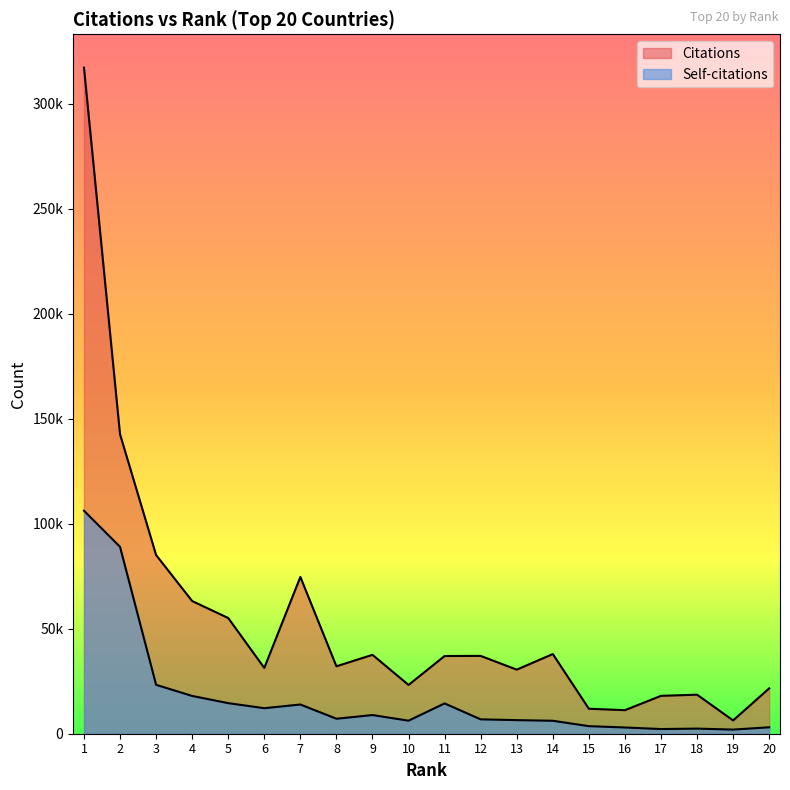

How many lines are shown in the chart?

2